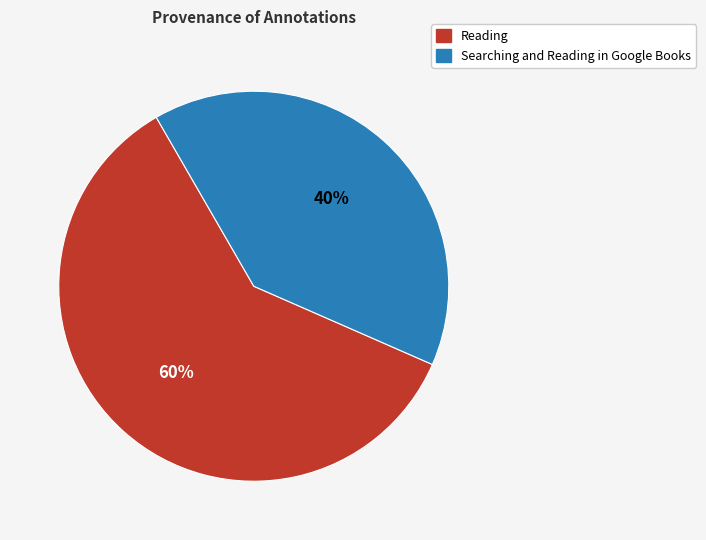

Does any single category account for the majority?

Yes